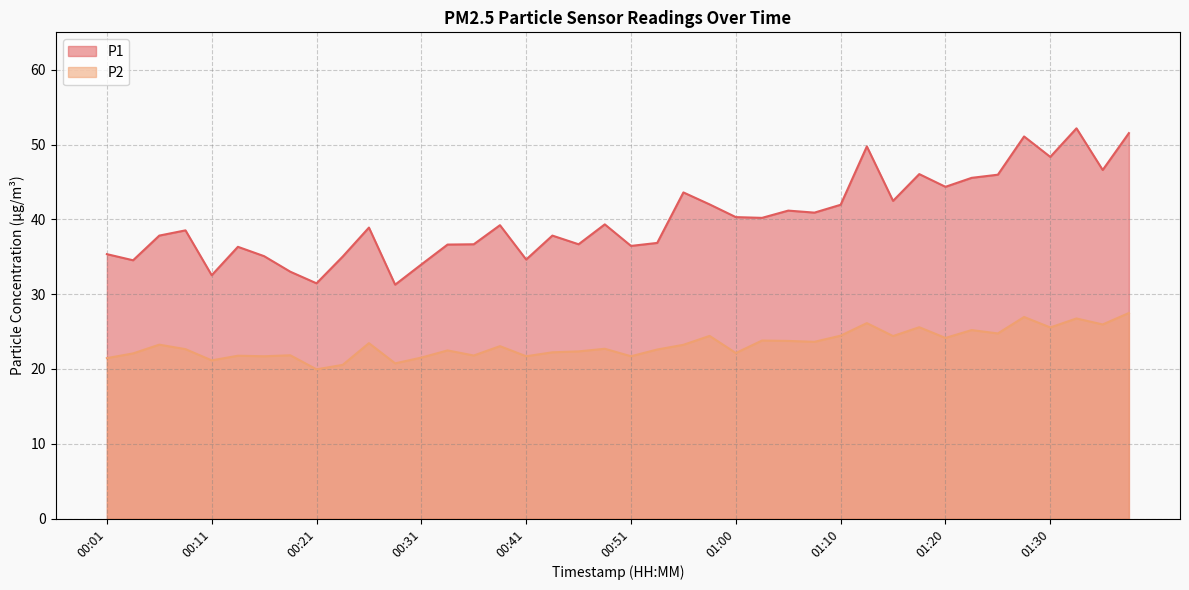

Rank the series at 01:20 from highest to lowest value.

P1, P2